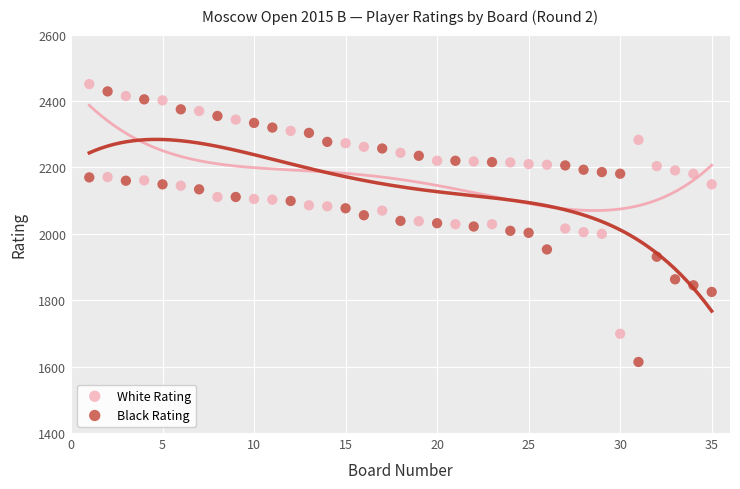

Which series has the widest spread of Y values?

Black Rating